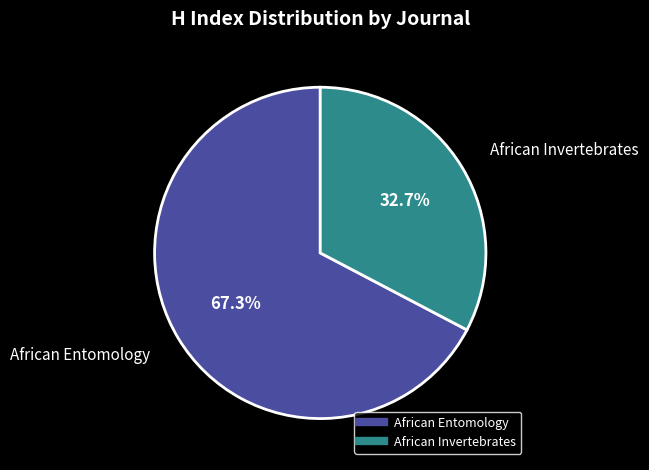

Is African Entomology the majority of the pie?

Yes